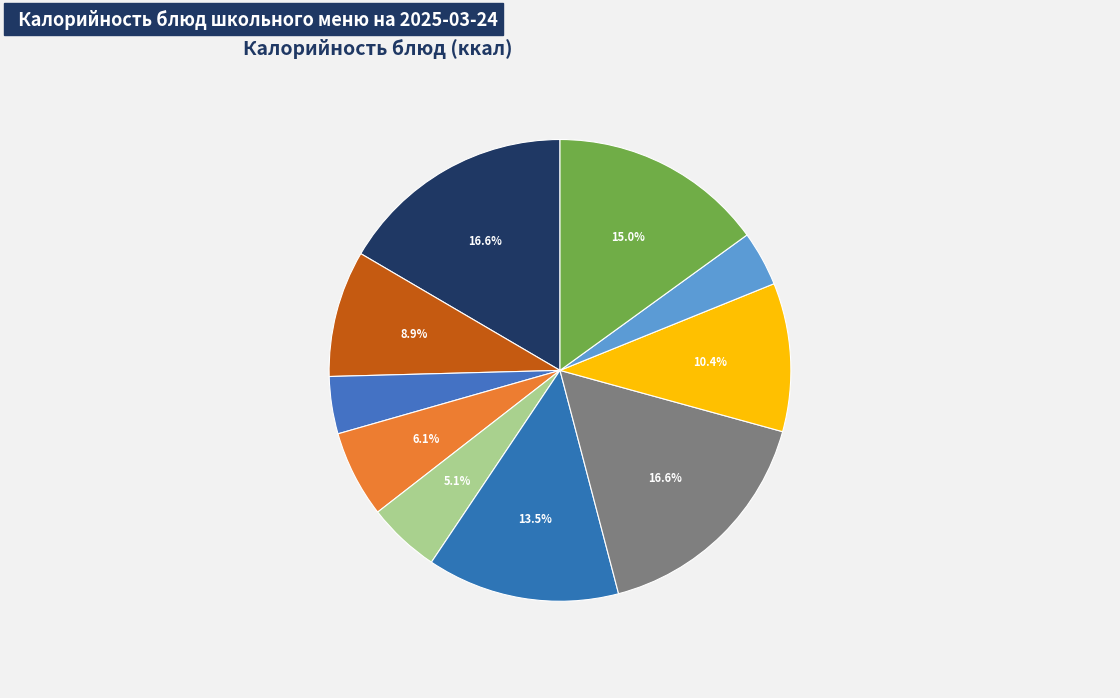

Which slice is the smallest?

Хлеб черн.